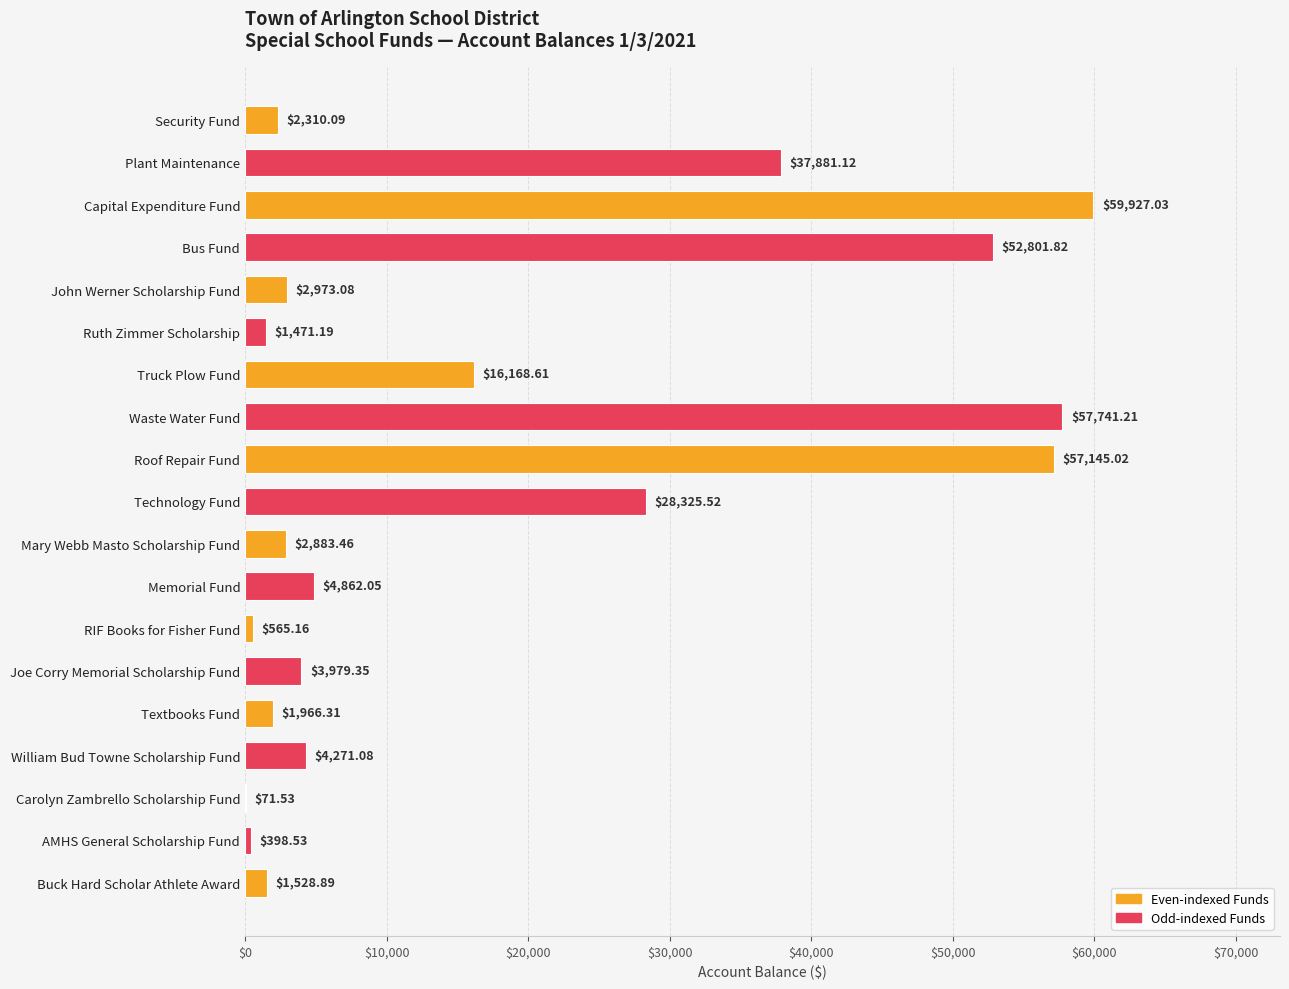

Are the bars horizontal?

Yes